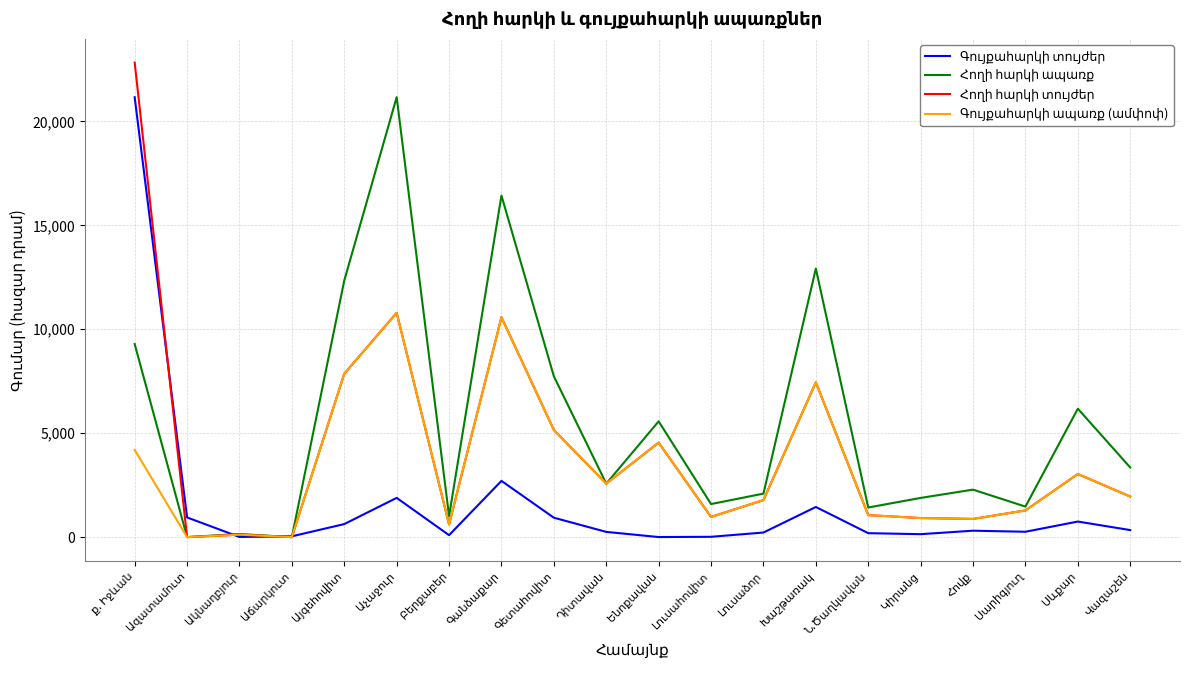

How many lines are shown in the chart?

4